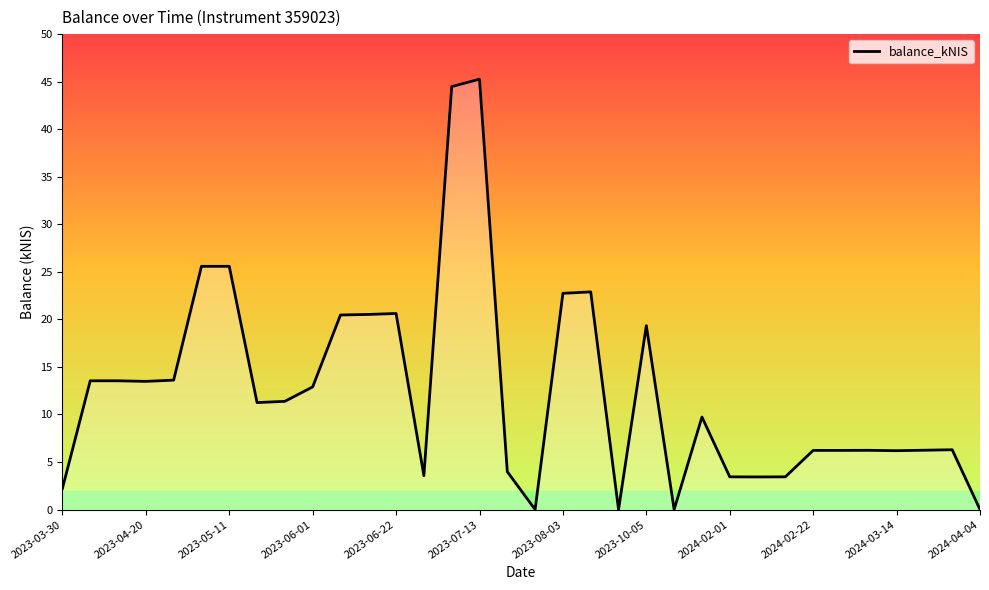

What is the greatest value displayed?

45.3